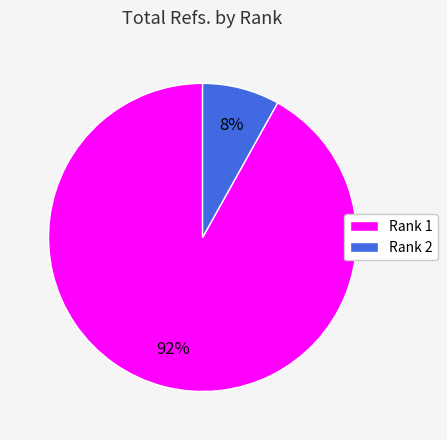

Rank the categories by value from lowest to highest.

Rank 2, Rank 1